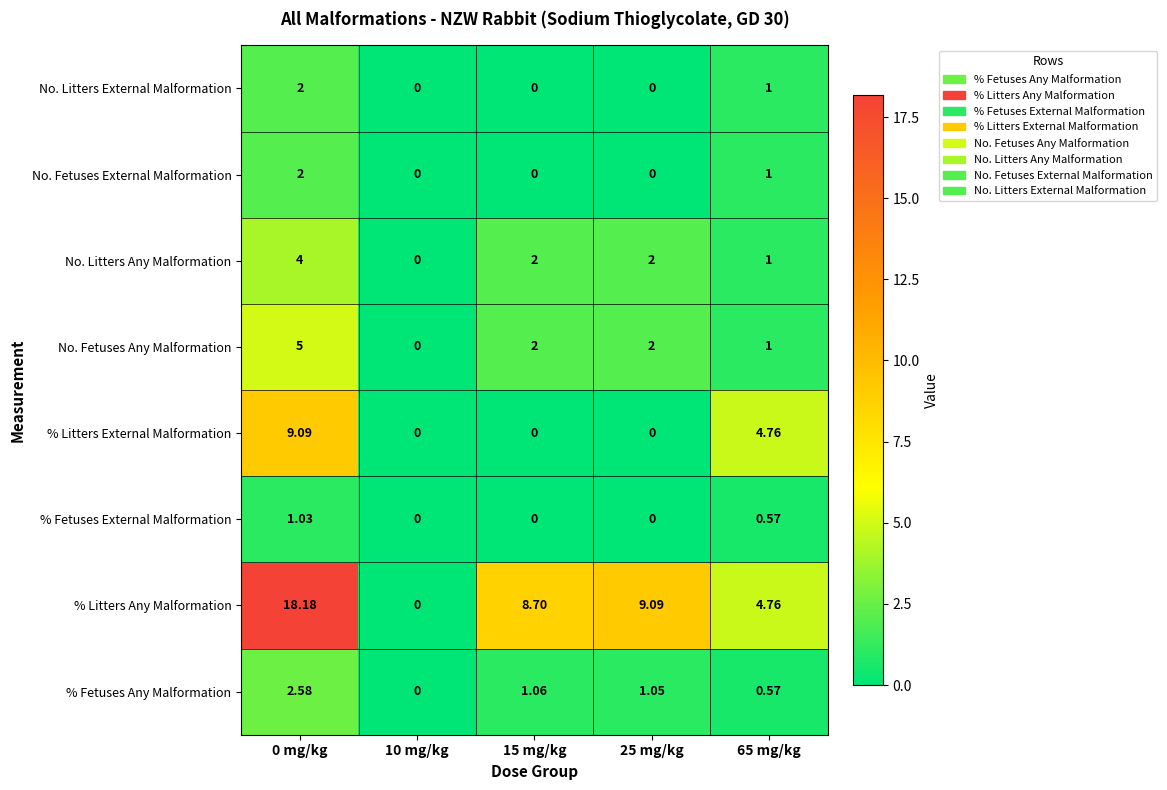

Between 15 mg/kg and 65 mg/kg, which series saw the biggest shift?

% Litters External Malformation